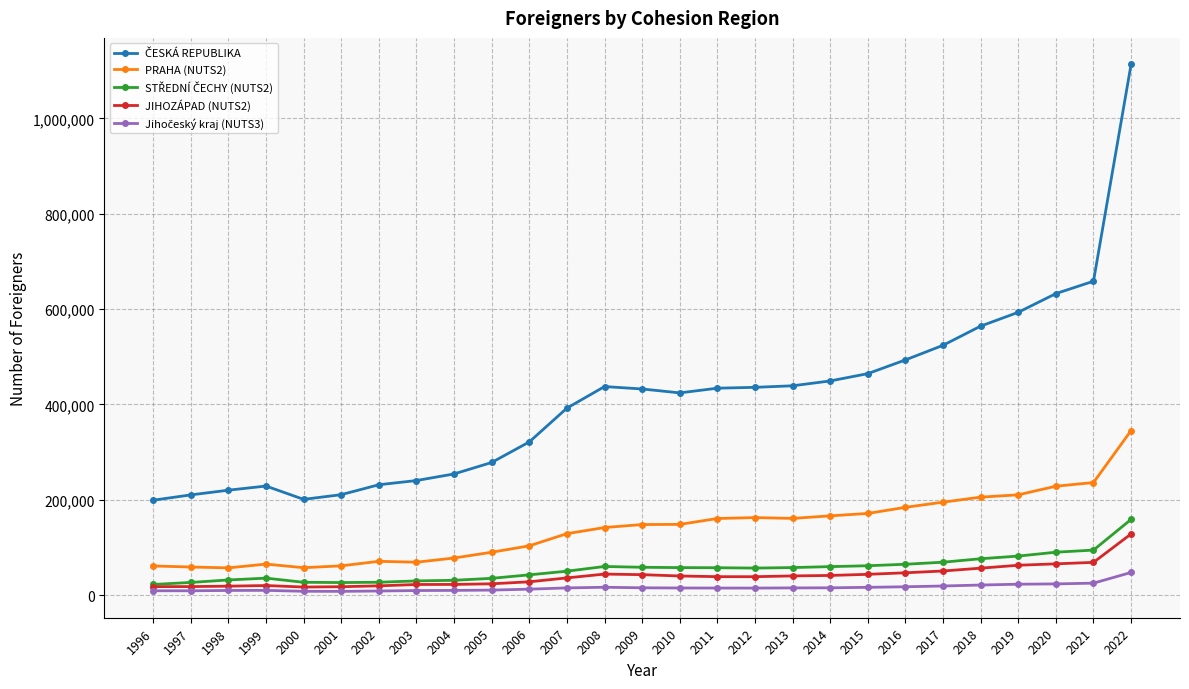

What is the difference between the highest and lowest values at 2010?

409254